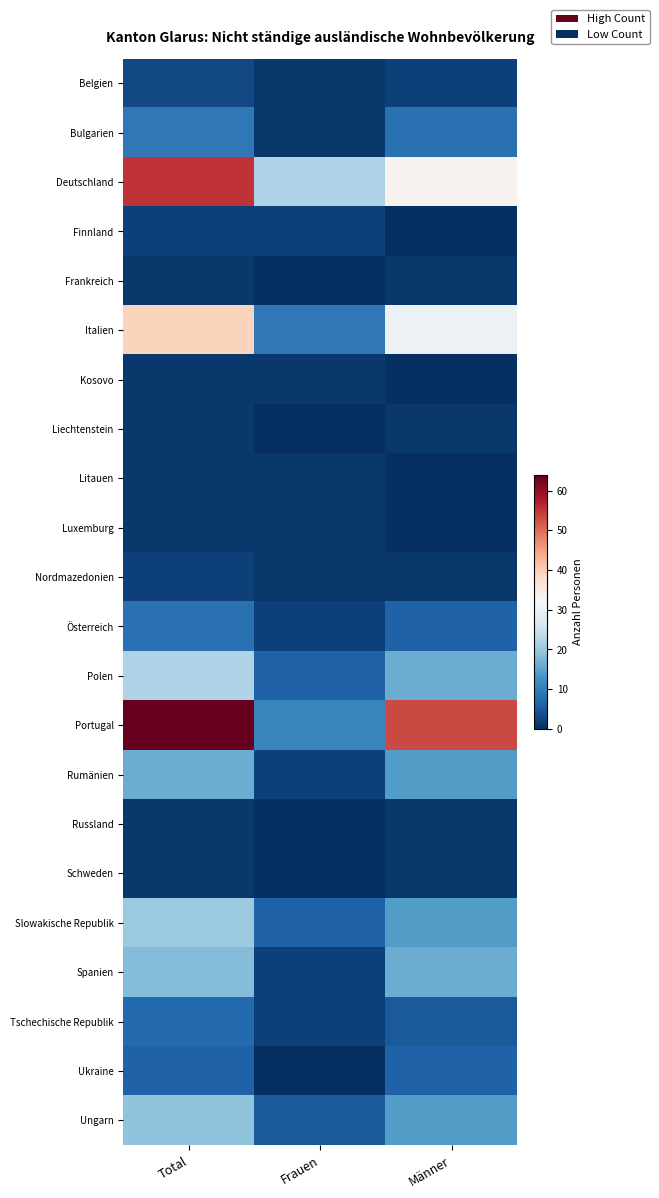

Reading left to right, list all the values displayed in this chart.

Belgien: Total=3	Frauen=1	Männer=2
Bulgarien: Total=9	Frauen=1	Männer=8
Deutschland: Total=55	Frauen=22	Männer=33
Finnland: Total=2	Frauen=2	Männer=0
Frankreich: Total=1	Frauen=0	Männer=1
Italien: Total=39	Frauen=9	Männer=30
Kosovo: Total=1	Frauen=1	Männer=0
Liechtenstein: Total=1	Frauen=0	Männer=1
Litauen: Total=1	Frauen=1	Männer=0
Luxemburg: Total=1	Frauen=1	Männer=0
Nordmazedonien: Total=2	Frauen=1	Männer=1
Österreich: Total=8	Frauen=2	Männer=6
Polen: Total=22	Frauen=6	Männer=16
Portugal: Total=64	Frauen=11	Männer=53
Rumänien: Total=16	Frauen=2	Männer=14
Russland: Total=1	Frauen=0	Männer=1
Schweden: Total=1	Frauen=0	Männer=1
Slowakische Republik: Total=20	Frauen=6	Männer=14
Spanien: Total=18	Frauen=2	Männer=16
Tschechische Republik: Total=7	Frauen=2	Männer=5
Ukraine: Total=6	Frauen=0	Männer=6
Ungarn: Total=19	Frauen=5	Männer=14